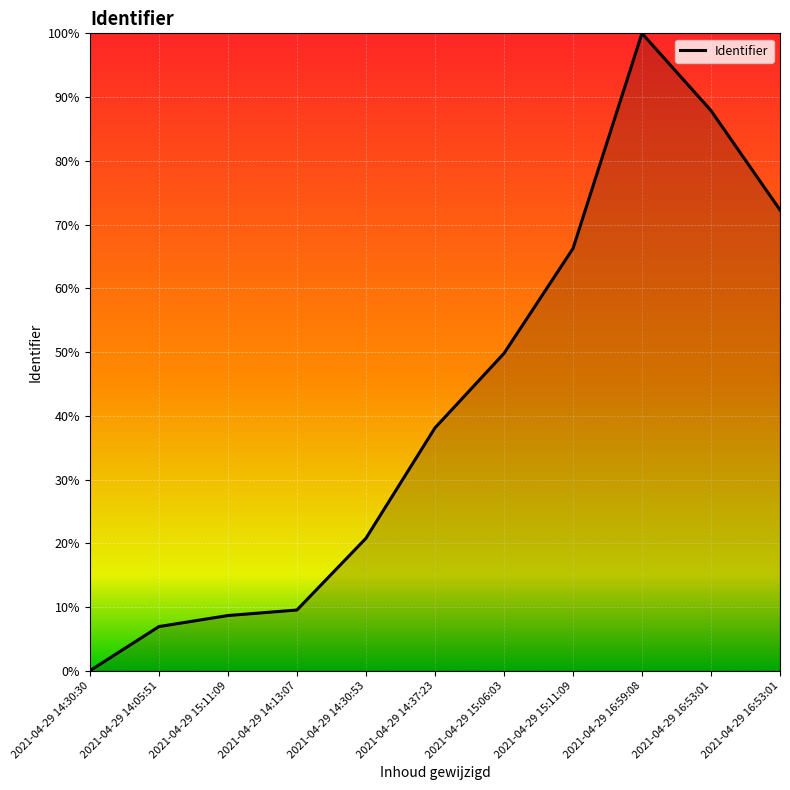

What is the difference between the maximum and minimum values?

1.0